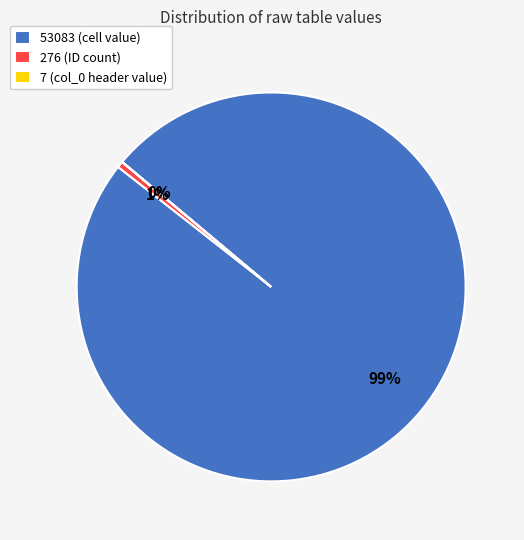

The 53083 (cell value) slice represents 99% of the pie. True or false?

True